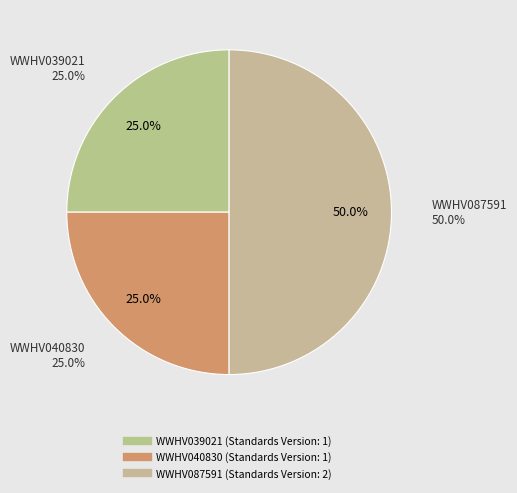

Count the number of slices in the pie.

3